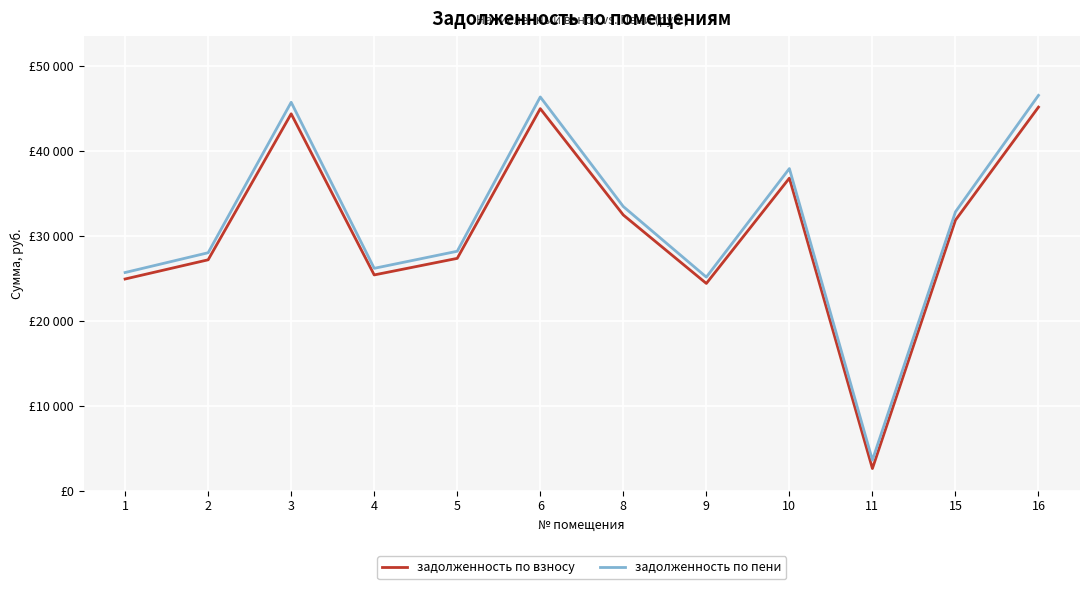

What are all the series names shown in the legend?

задолженность по взносу, задолженность по пени